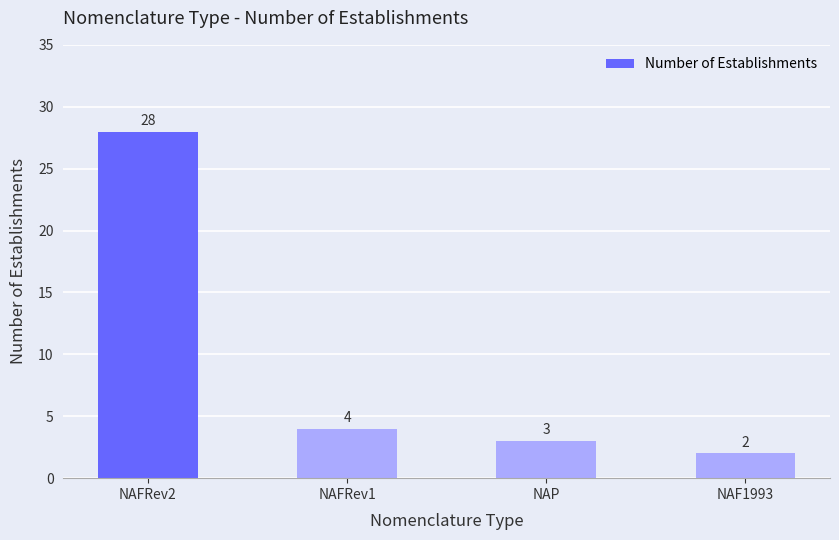

Reading left to right, list all the values displayed in this chart.

28	4	3	2